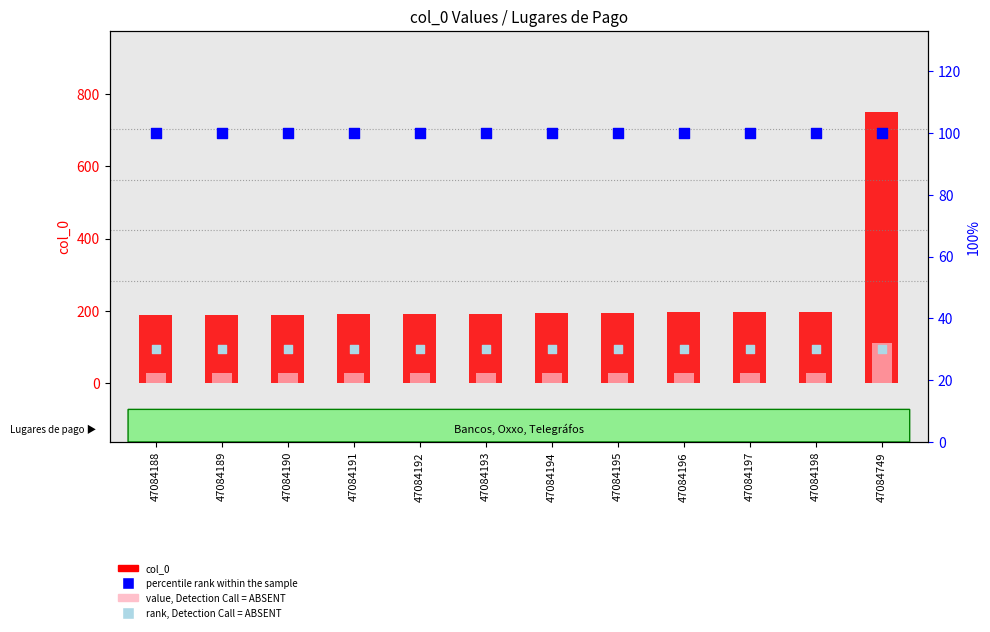

Which series reaches the minimum Y coordinate?

value, Detection Call = ABSENT